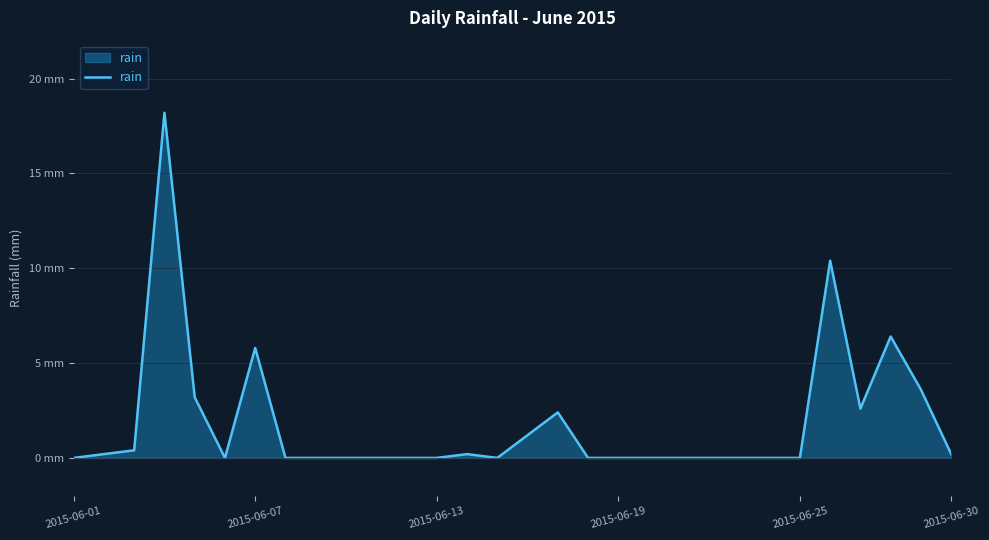

Does the chart have visible grid lines?

Yes